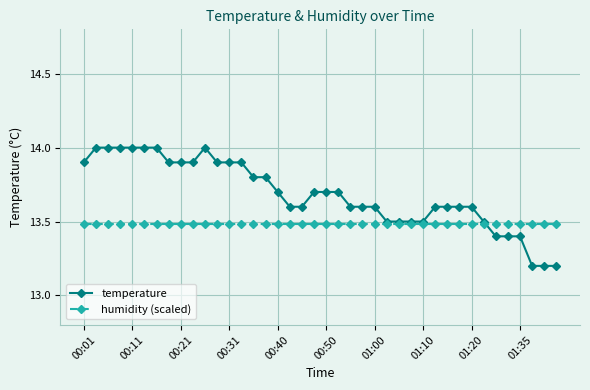

Which series has the widest spread of values?

temperature